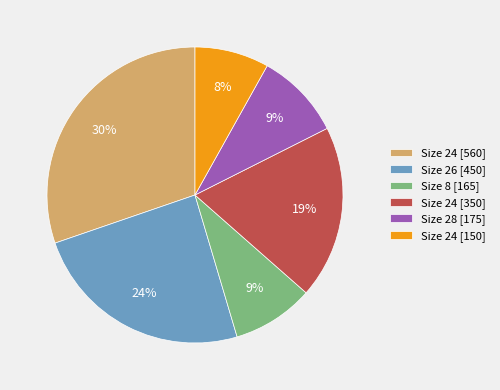

Combined, do Size 28 [175] and Size 26 [450] account for over 50%?

No